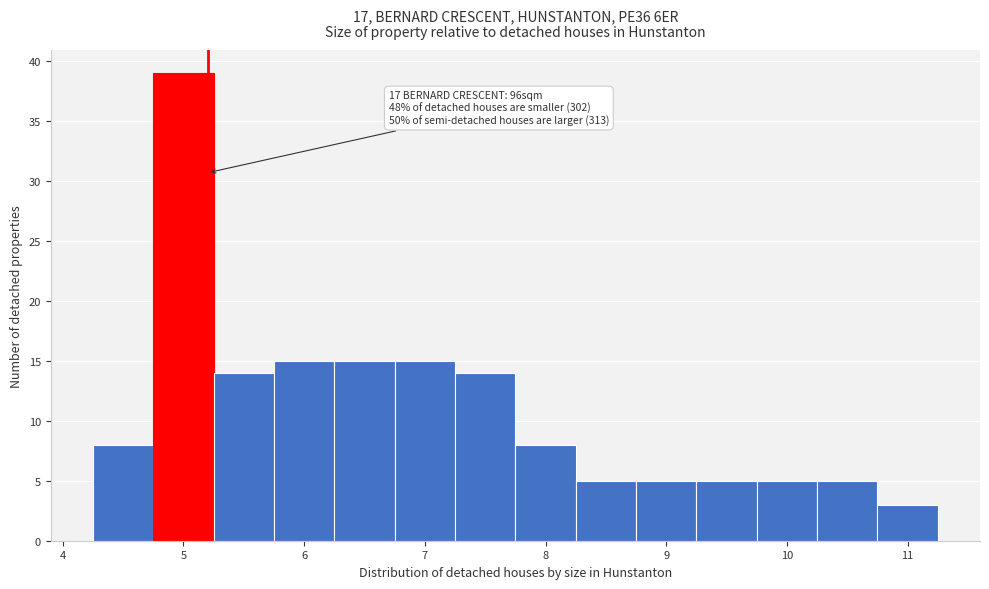

Which range on the x-axis has the tallest bar?

4.75 to 5.25